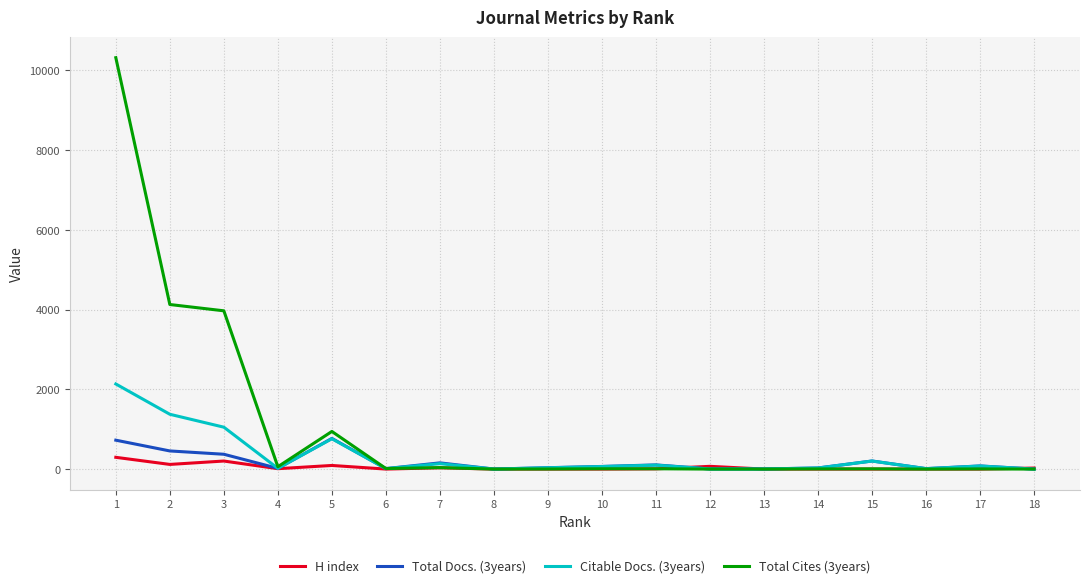

What is the total value across all series at 2?

6075